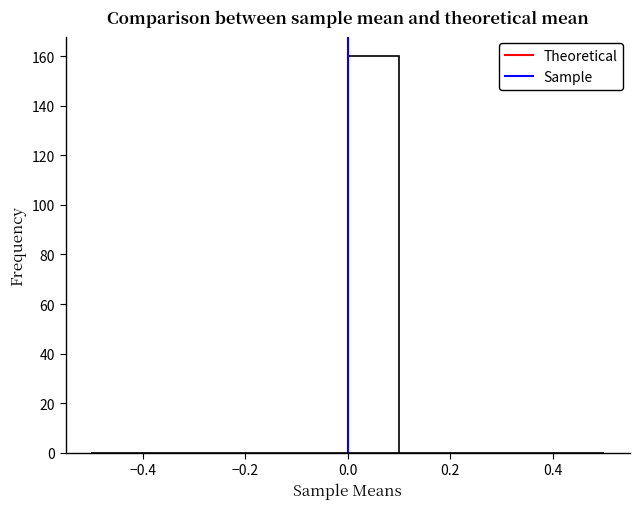

Reading left to right, list every bar in this chart as the range it spans on the x-axis followed by its height. The values are not printed on the chart, so give them approximately, as read against the axis.

-0.5 to -0.4: 0
-0.4 to -0.3: 0
-0.3 to -0.2: 0
-0.2 to -0.1: 0
-0.1 to 0.0: 0
0.0 to 0.1: 160
0.1 to 0.2: 0
0.2 to 0.3: 0
0.3 to 0.4: 0
0.4 to 0.5: 0